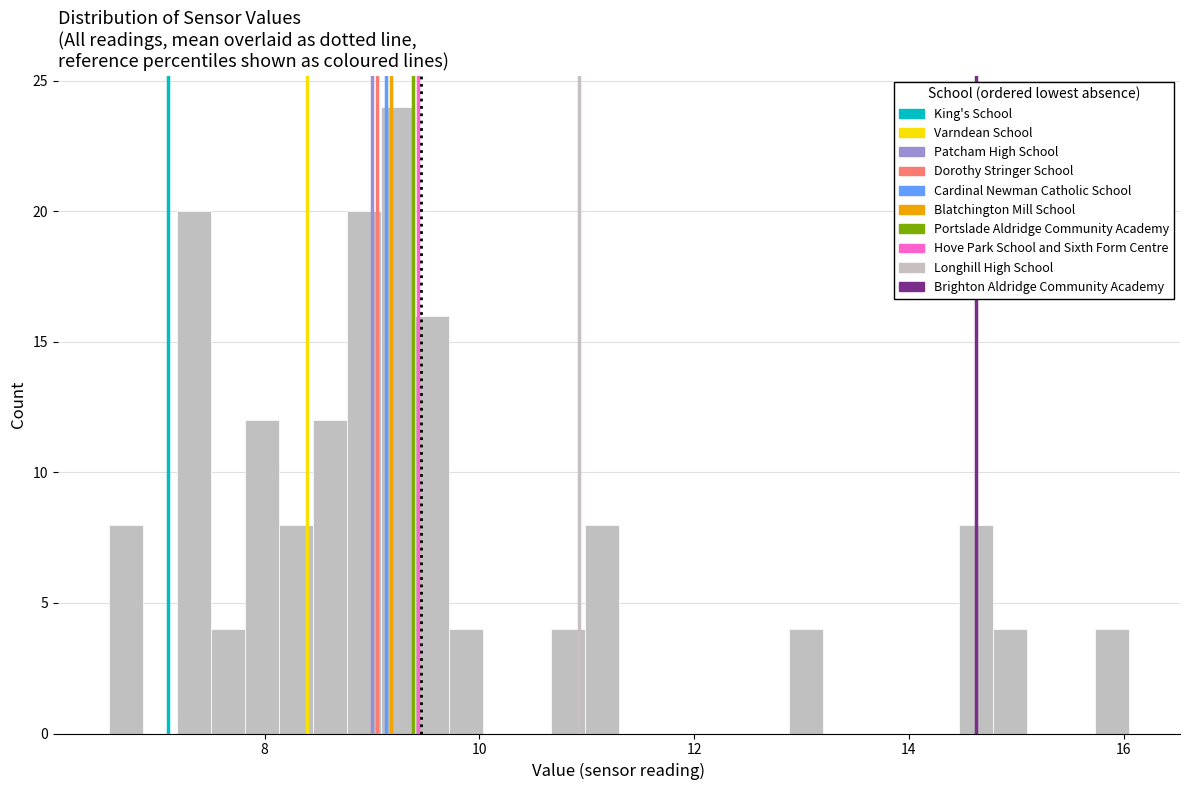

Around what value on the x-axis is the tallest bar? Give the approximate position of its centre, as read against the axis.

9.2